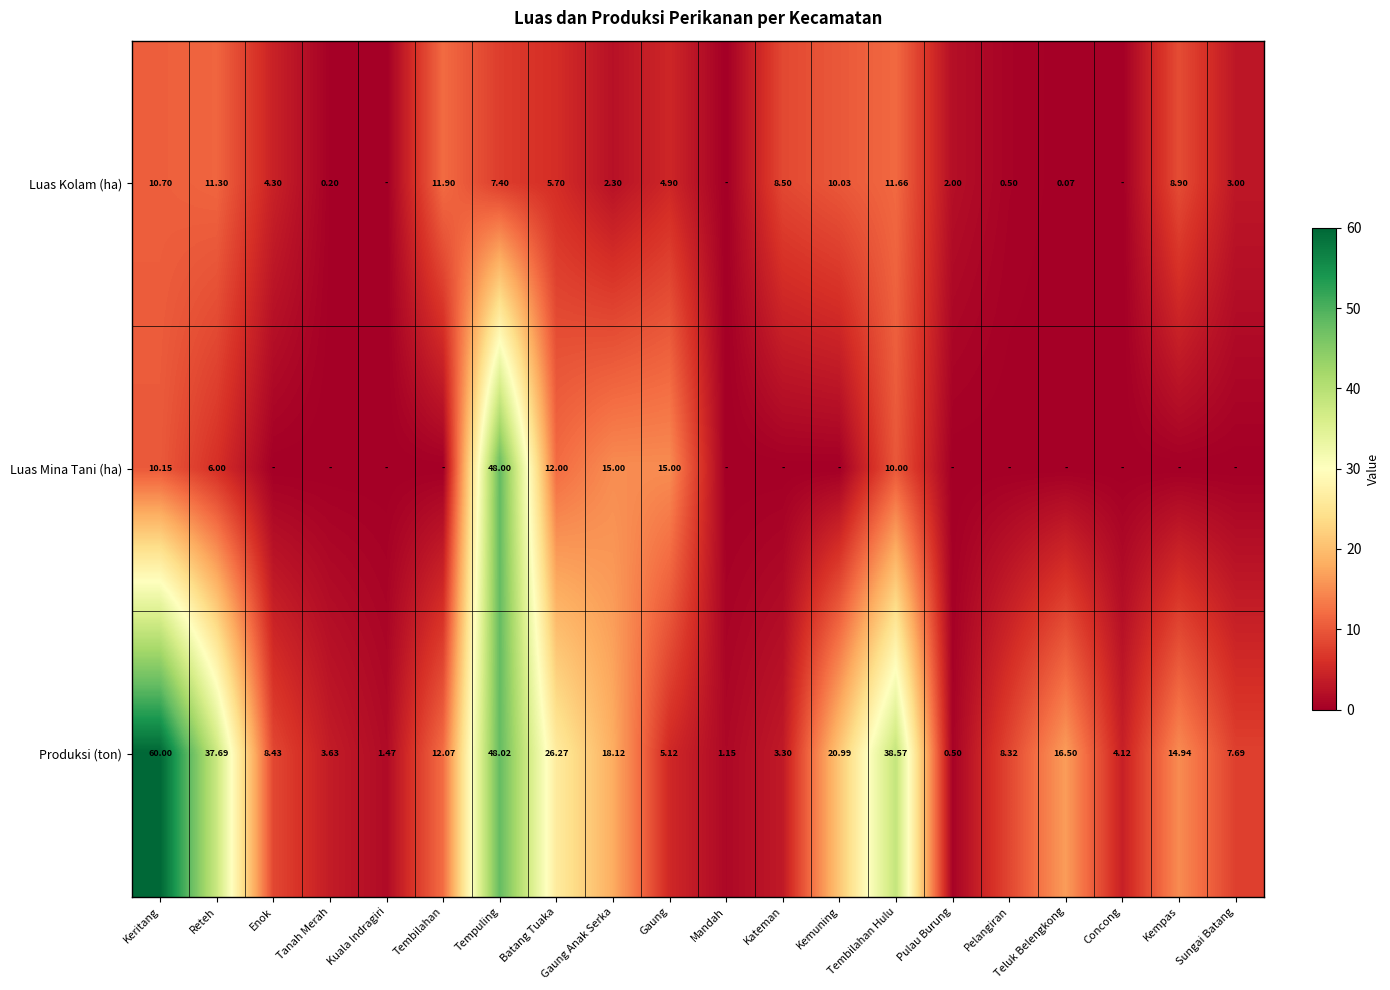

At which label does Produksi (ton) reach its minimum?

Pulau Burung